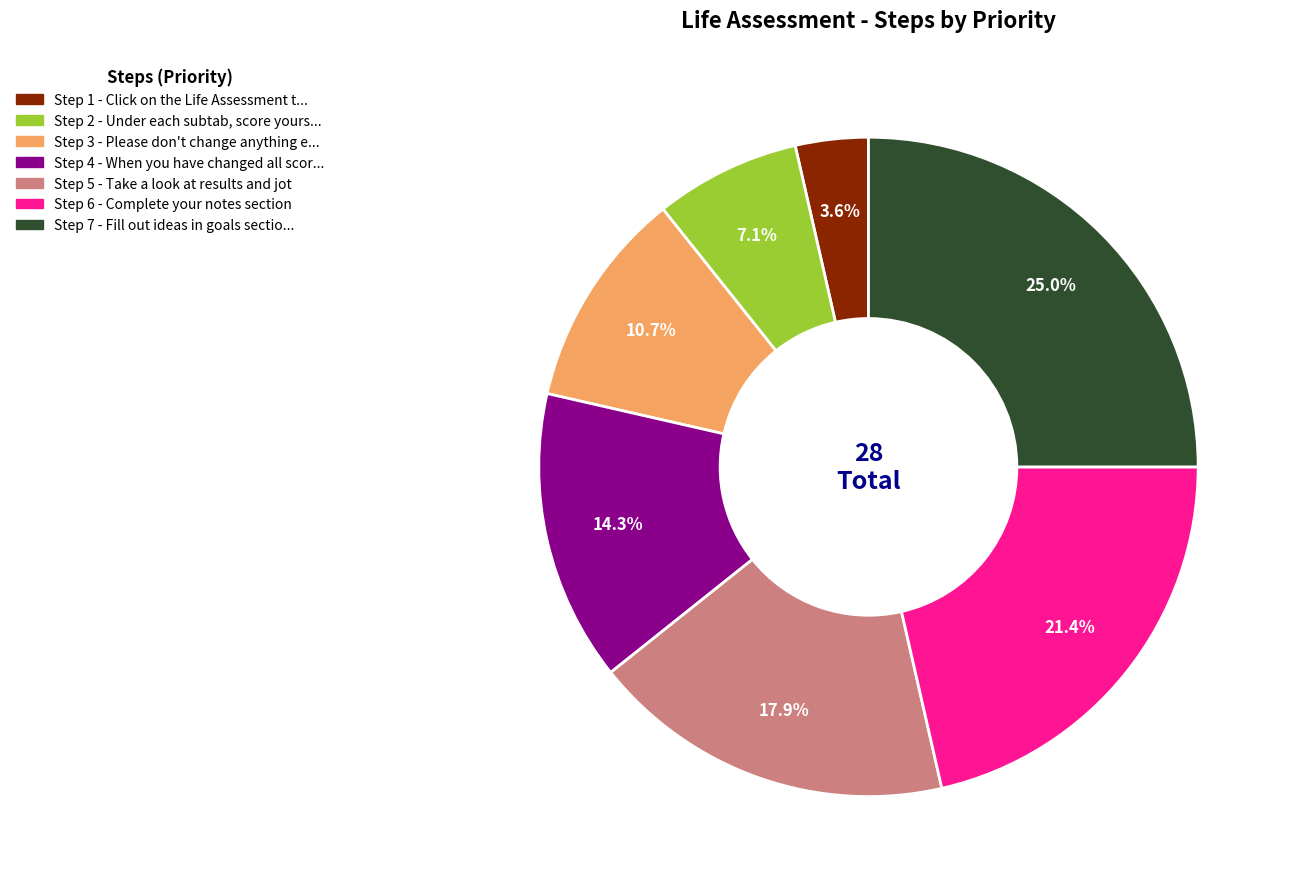

Does any single category account for the majority?

No